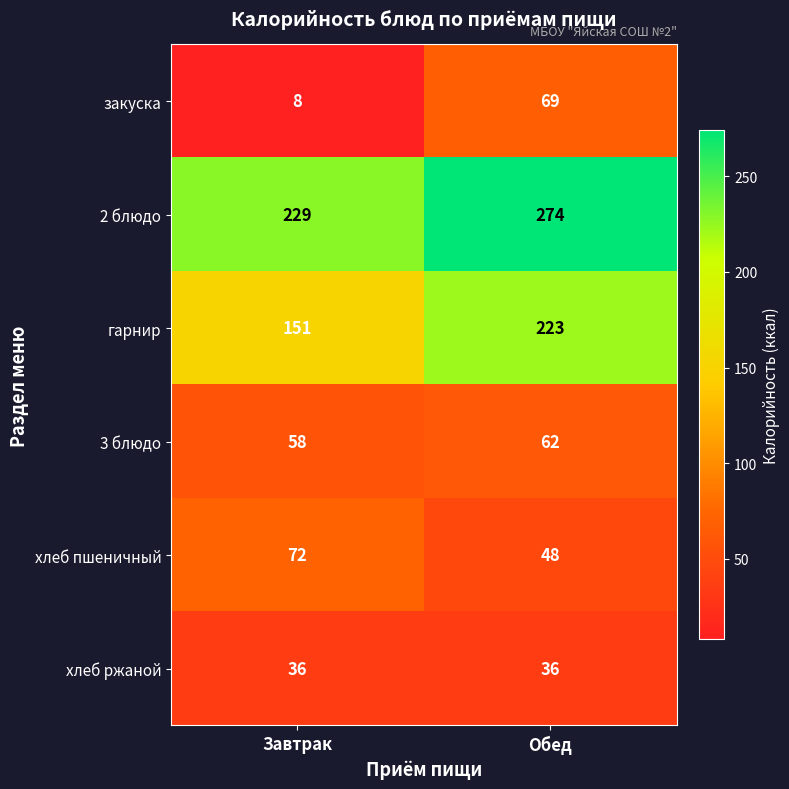

Reading left to right, list all the values displayed in this chart.

закуска: 8	69
2 блюдо: 229	274
гарнир: 151	223
3 блюдо: 58	62
хлеб пшеничный: 72	48
хлеб ржаной: 36	36